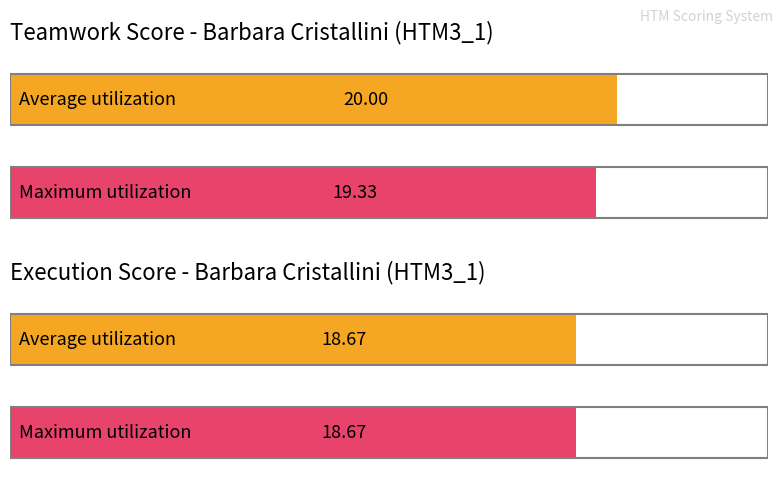

The value of Maximum utilization at Execution is 9.0. True or false?

False